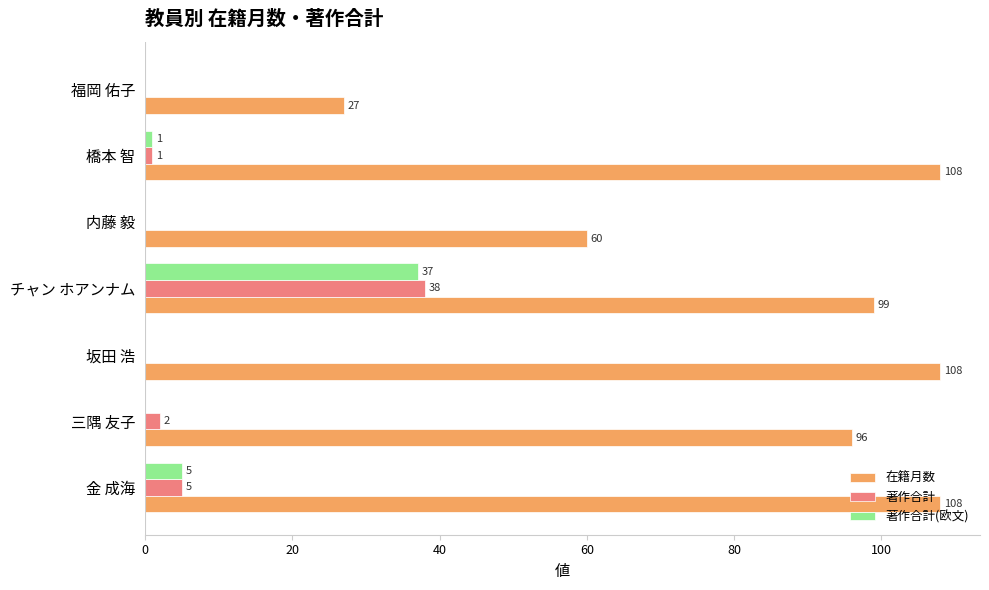

What is the total value across all series at チャン ホアンナム?

174